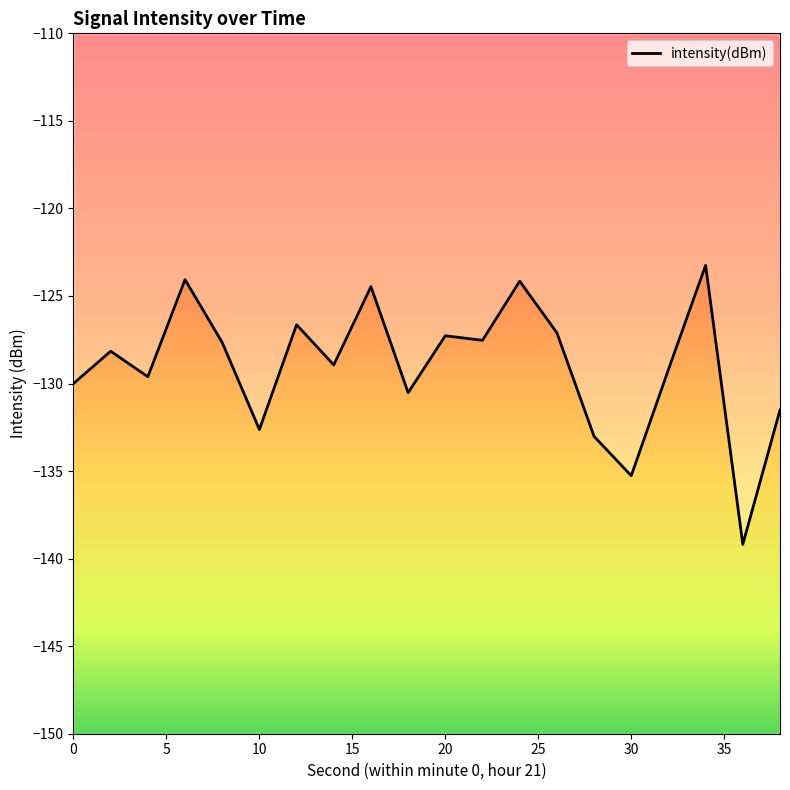

How many interior local valleys (lower than both neighbors) does the data have?

7